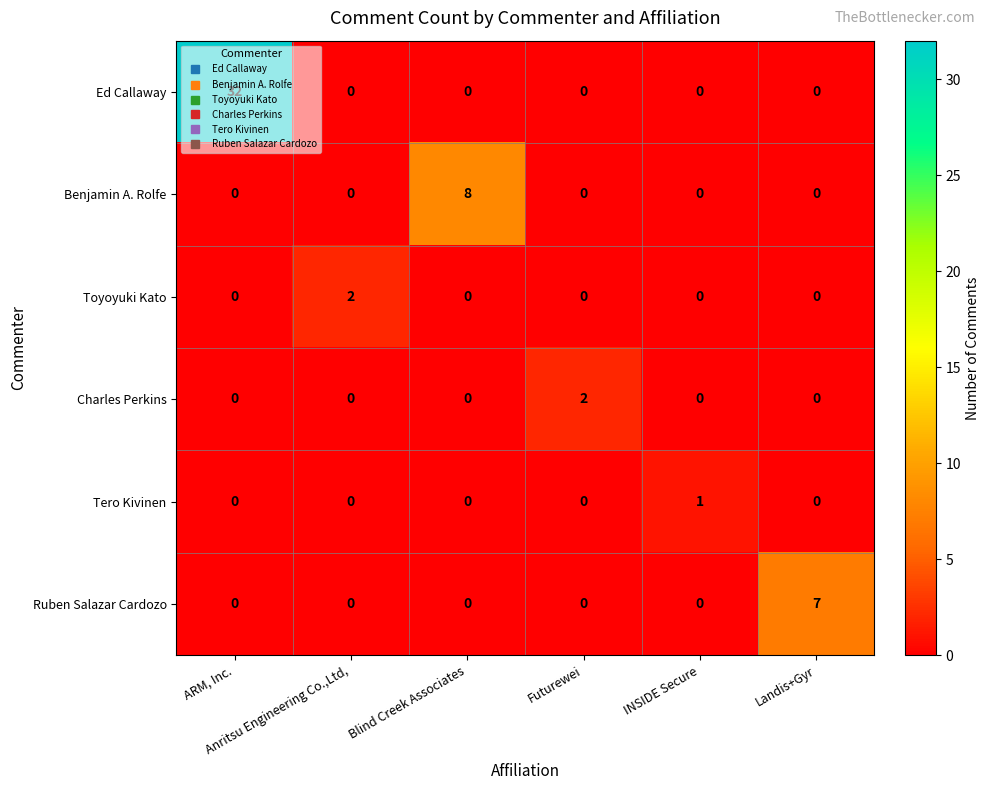

What is the difference between the maximum and second lowest values in the Benjamin A. Rolfe series?

8